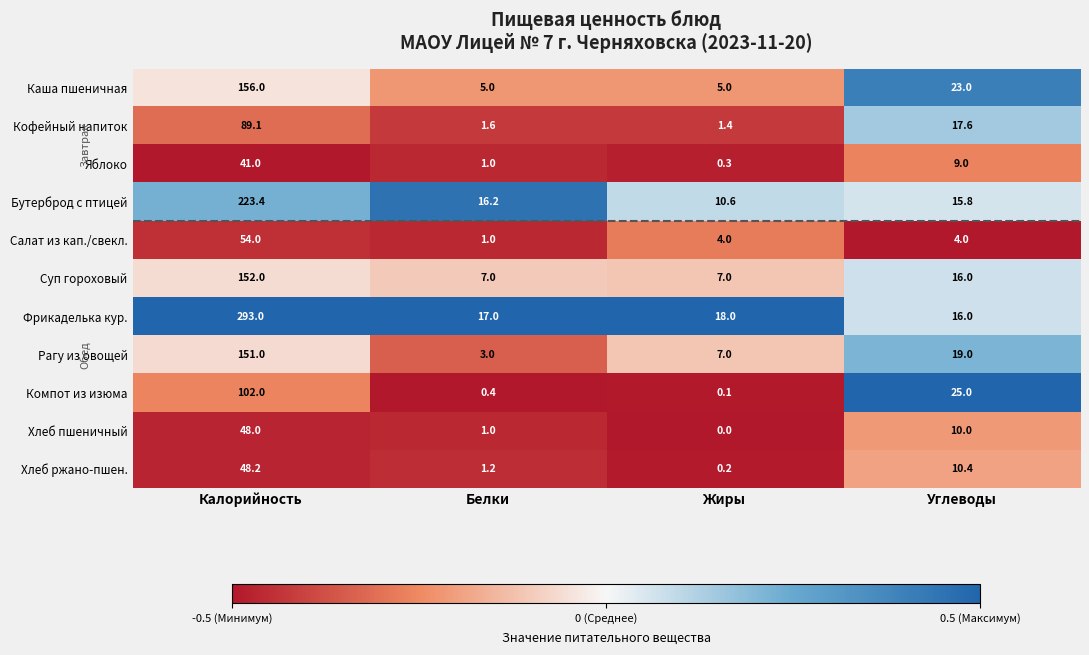

What is the total value across all series at Жиры?

53.6